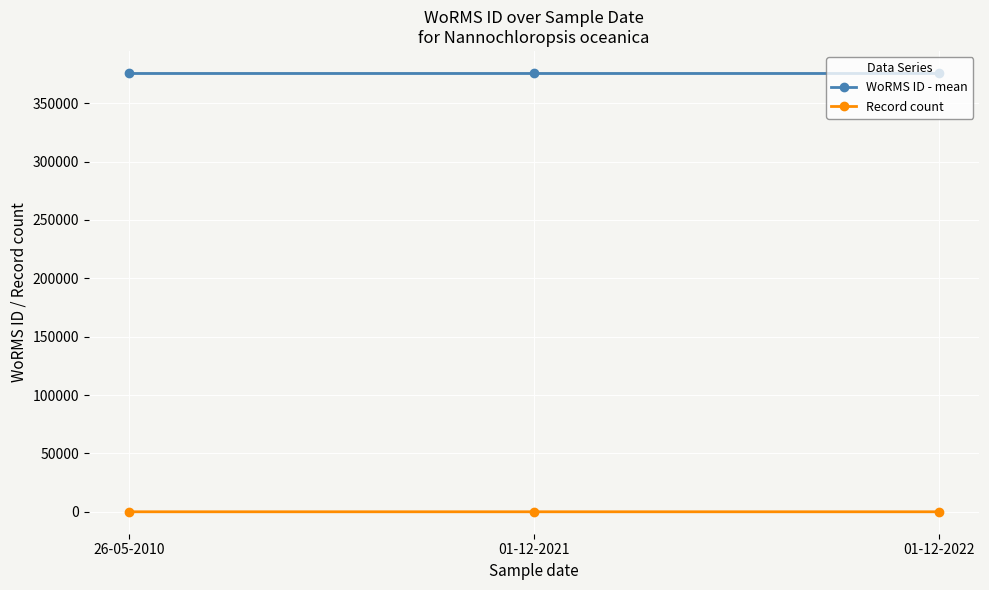

What are all the series names shown in the legend?

WoRMS ID - mean, Record count